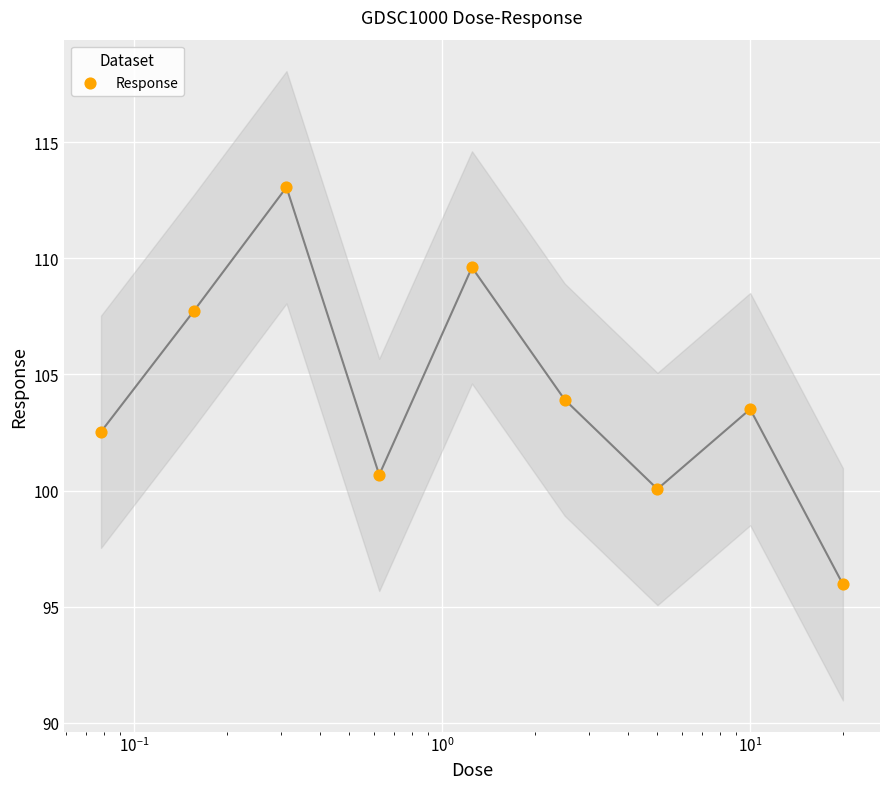

What is the change in value from $\mathdefault{10^{-1}}$ to $\mathdefault{10^{0}}$?

-12.4